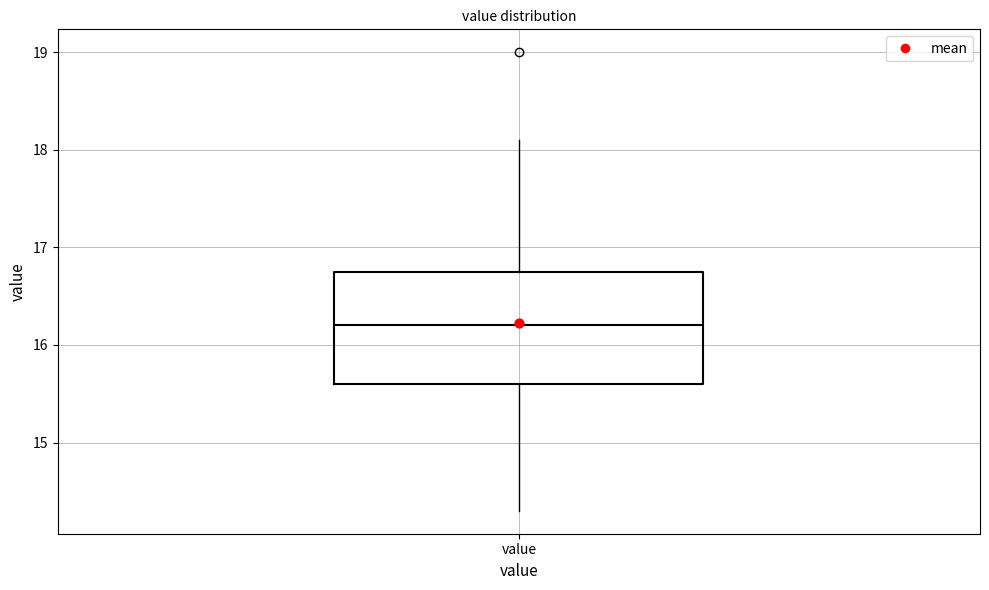

Transcribe this box plot: give where the median line is, the range the box spans, and where the two whiskers end, as read against the y-axis. The values are not printed on the chart, so give them approximately, as read against the axis.

median 16.2, box 15.6 to 16.8, whiskers 14.3 to 18.1